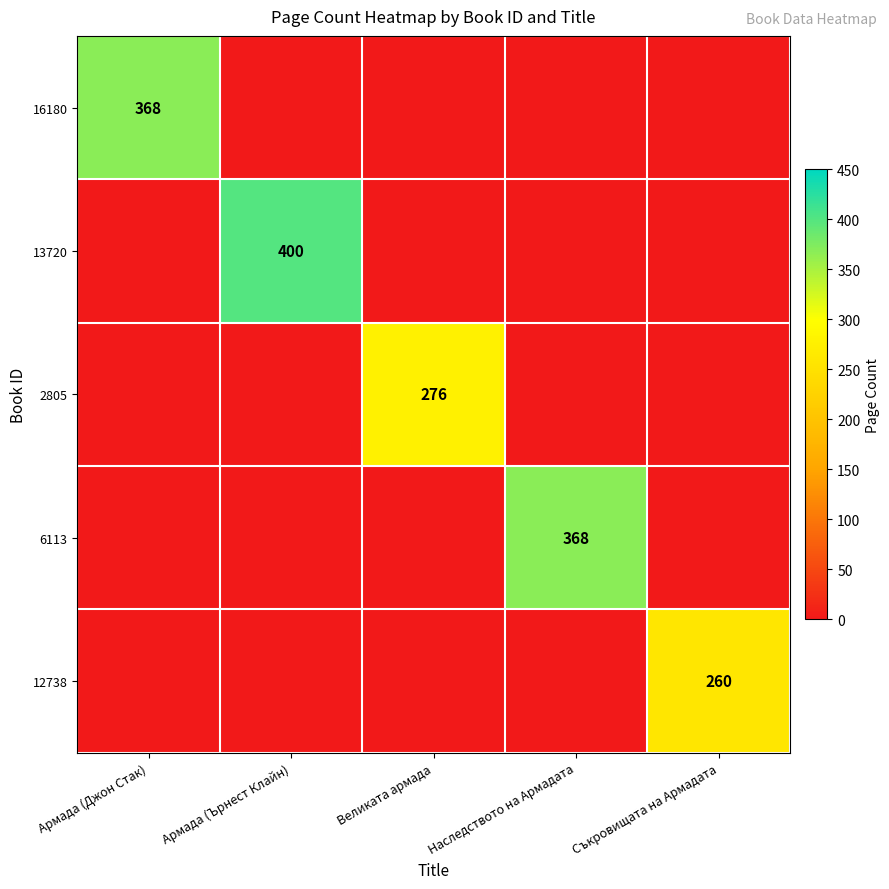

True or false: 12738 has a value of 260 at Съкровищата на Армадата.

True